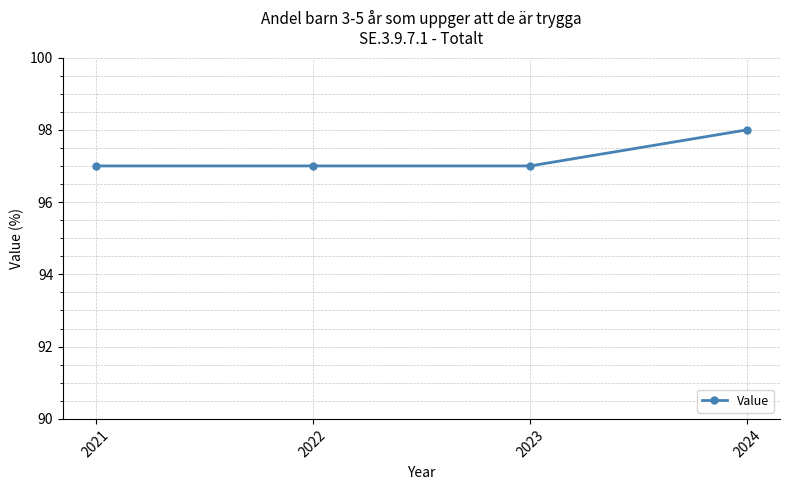

What is the value of the 4th point from the left?

98